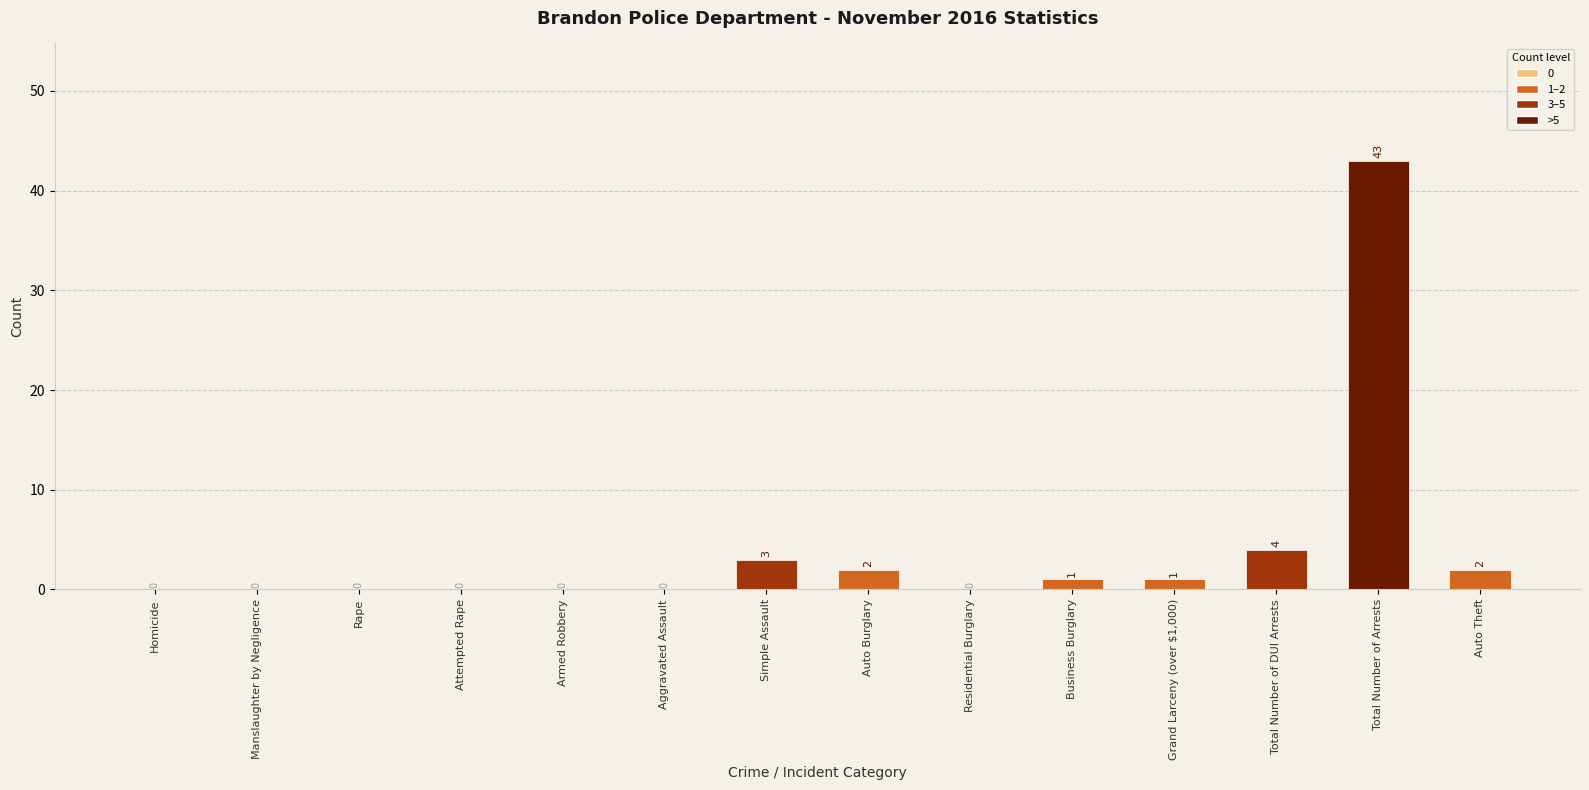

Reading left to right, list all the values displayed in this chart.

0	0	0	0	0	0	3	2	0	1	1	4	43	2